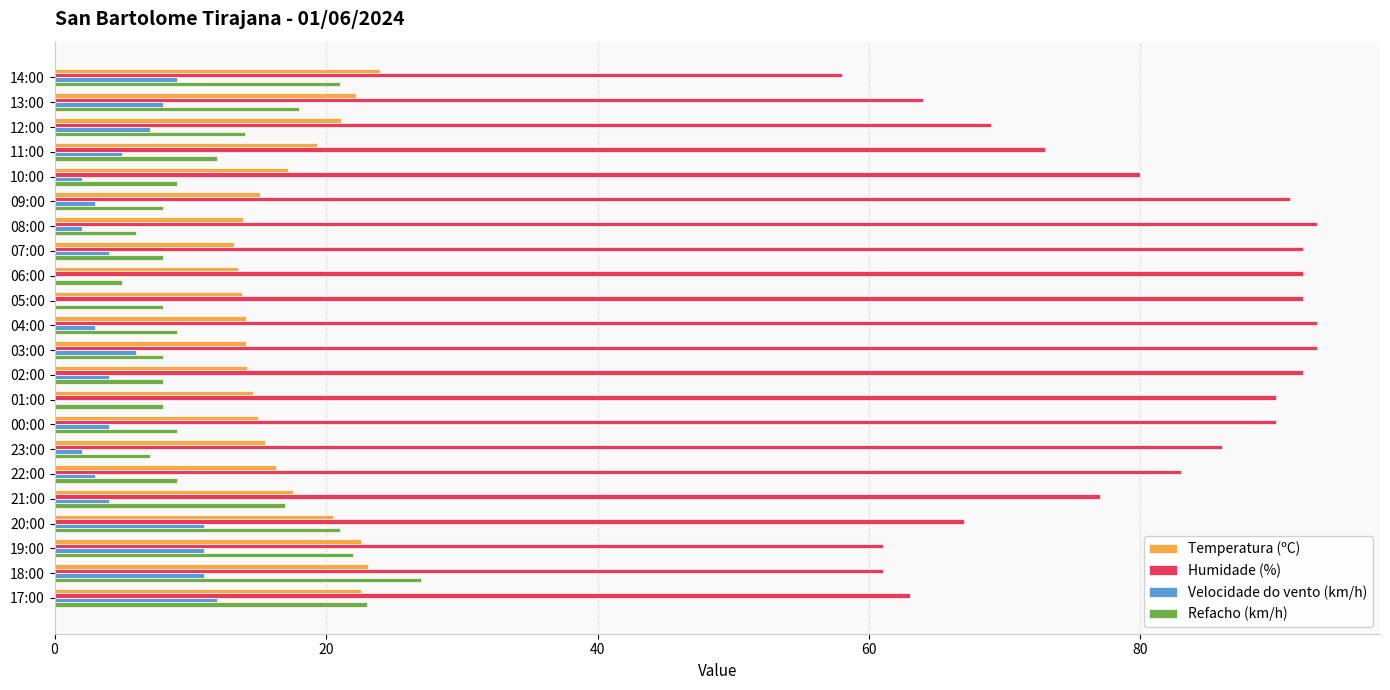

What are all the series names shown in the legend?

Temperatura (ºC), Humidade (%), Velocidade do vento (km/h), Refacho (km/h)